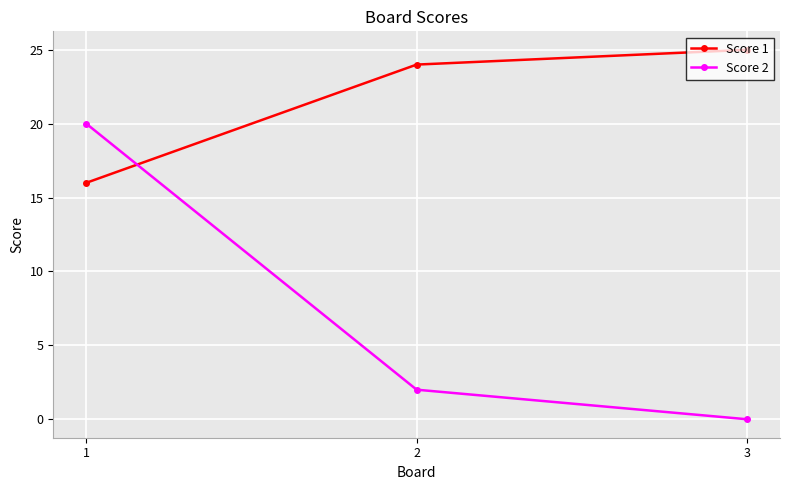

Is it true that Score 2 equals 2 at 2?

True